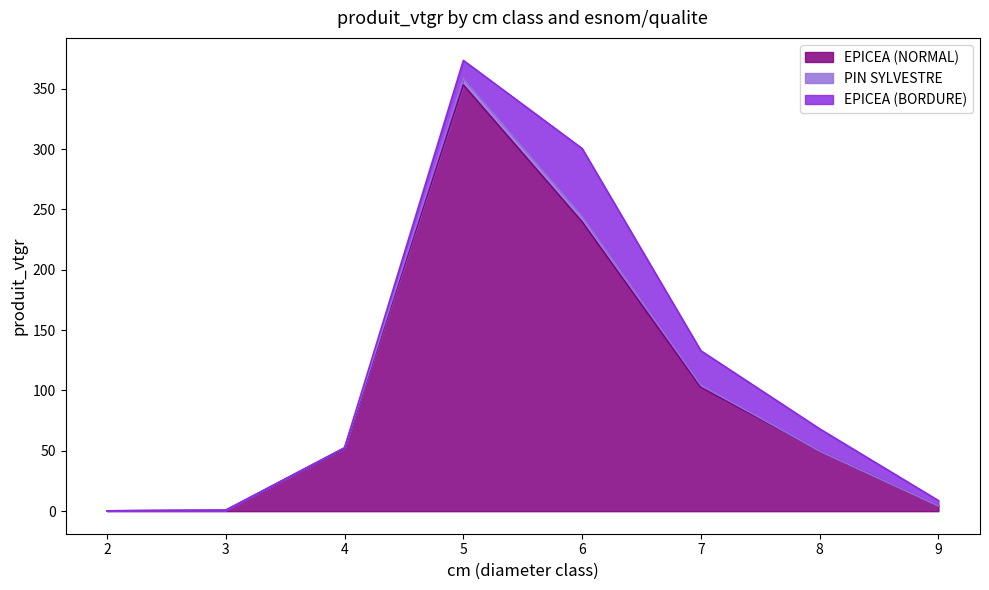

What is the maximum value for EPICEA (NORMAL)?

353.1